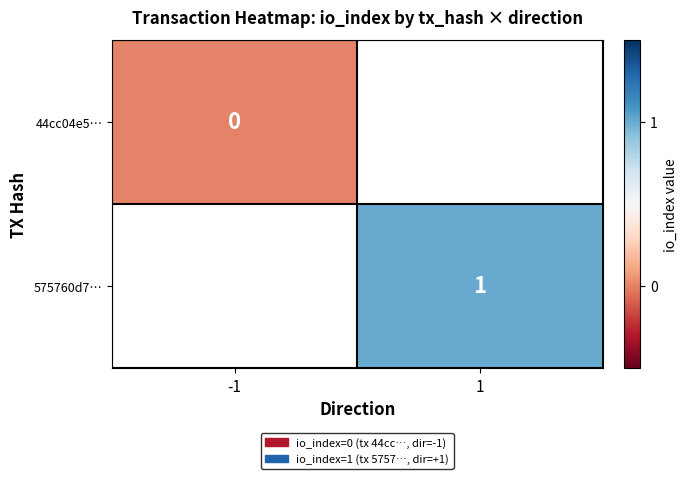

At how many categories does at least one series exceed -863?

2